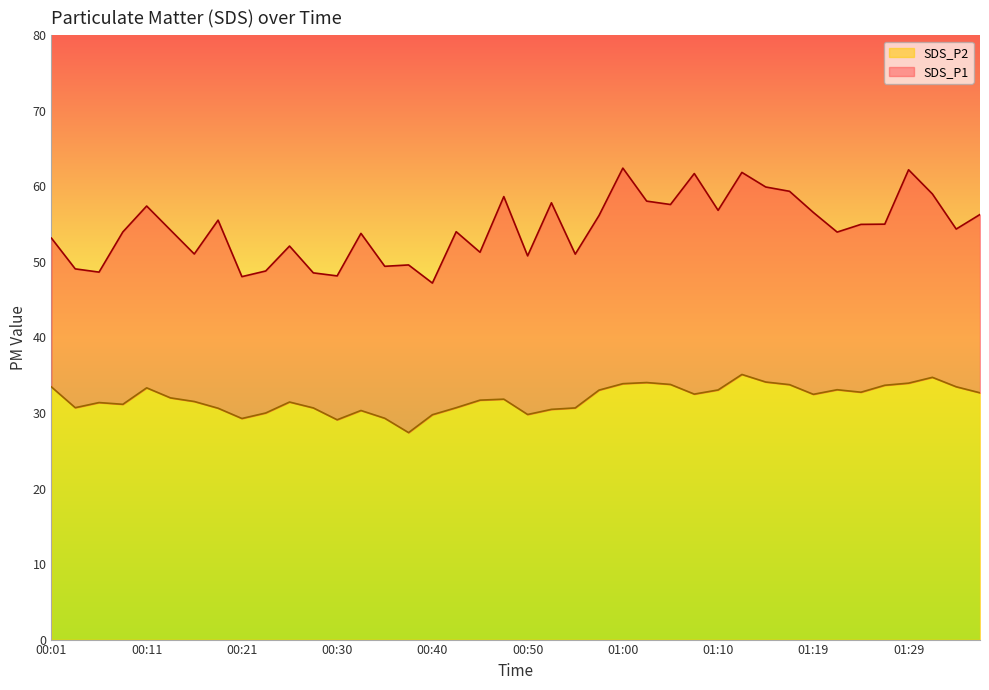

True or false: SDS_P2 has a value of 33.1 at 01:22.

True